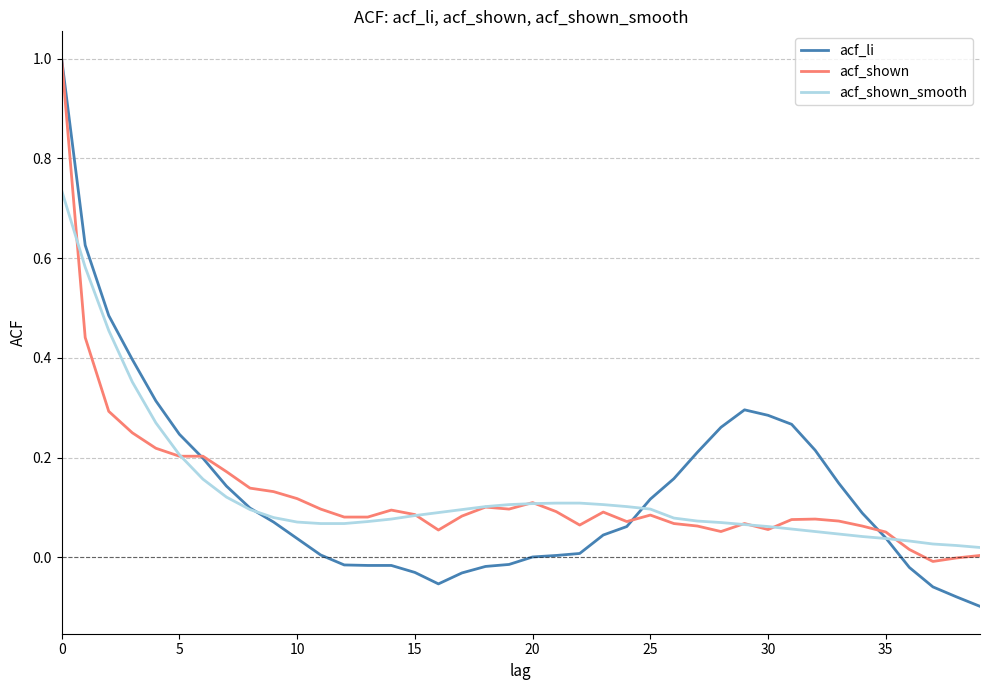

Which series has the largest range (max minus min)?

acf_li